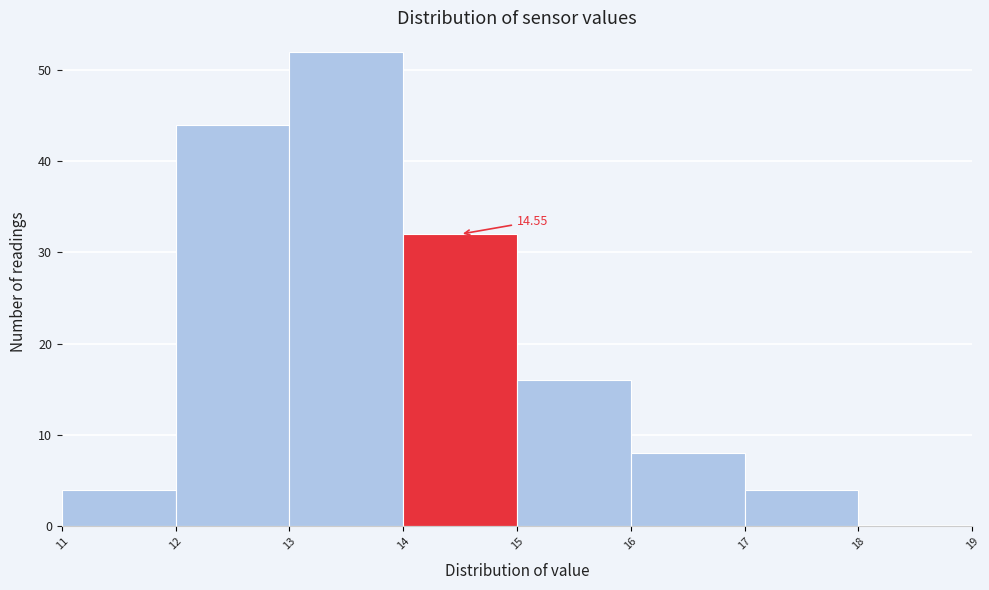

Which range on the x-axis has the tallest bar?

13 to 14